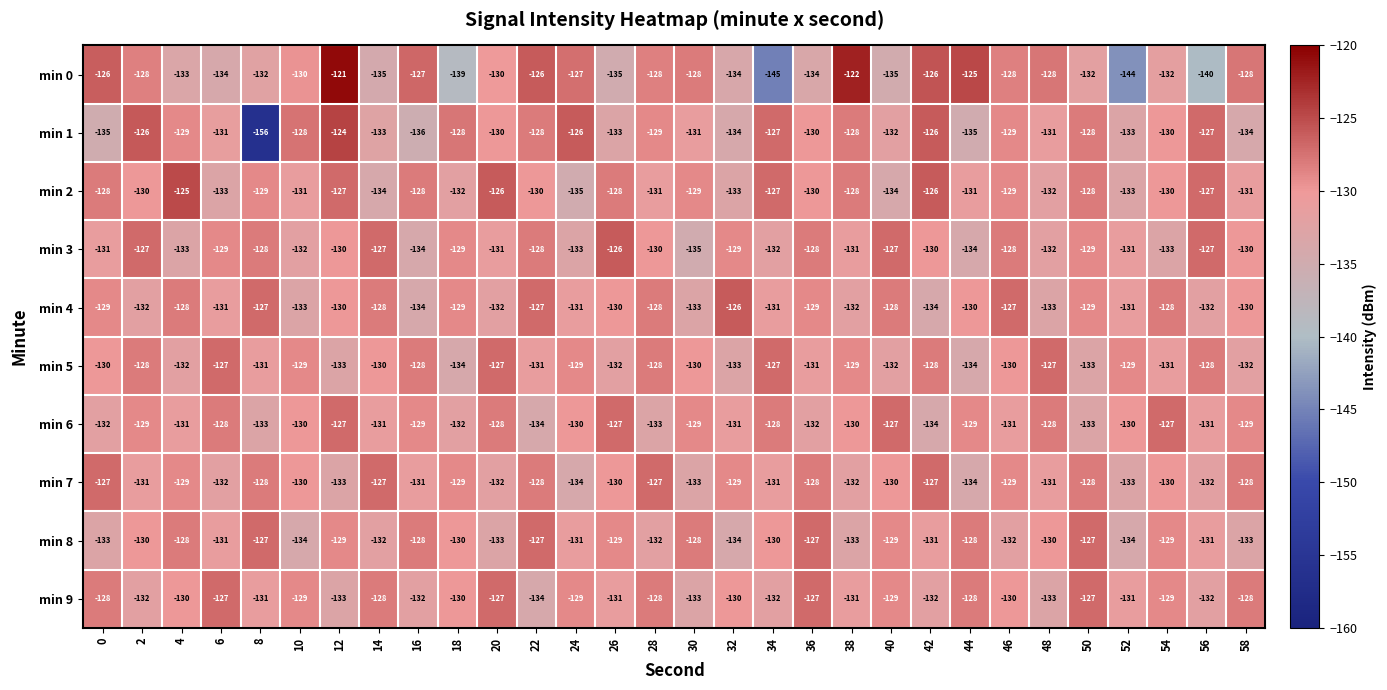

How many min 9 values are between -132 and -128?

22